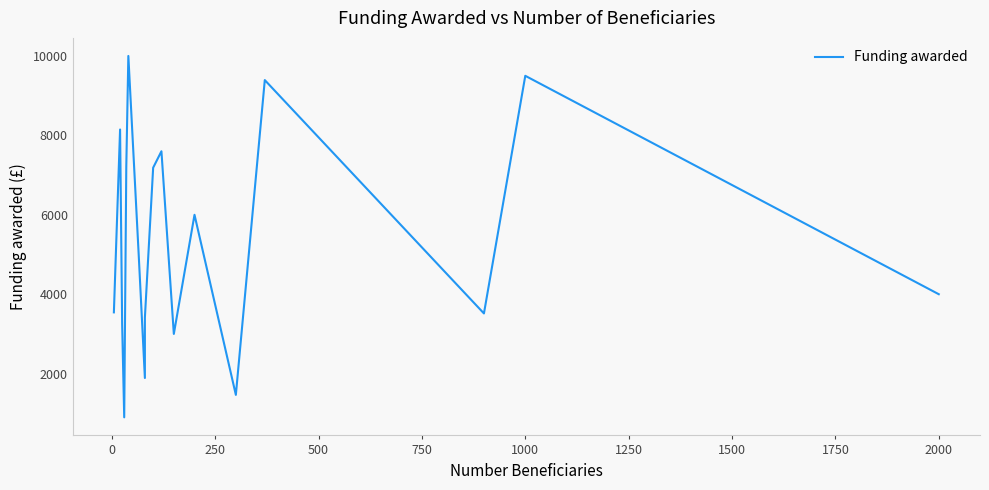

Reading right to left, what are all the values shown in this chart?

4000.0	9500.0	3515.8	9392.4	1465.0	6000.0	3000.0	7600.0	7186.0	3411.0	1890.0	5000.0	10000.0	7200.0	899.0	3250.0	8148.0	3542.8